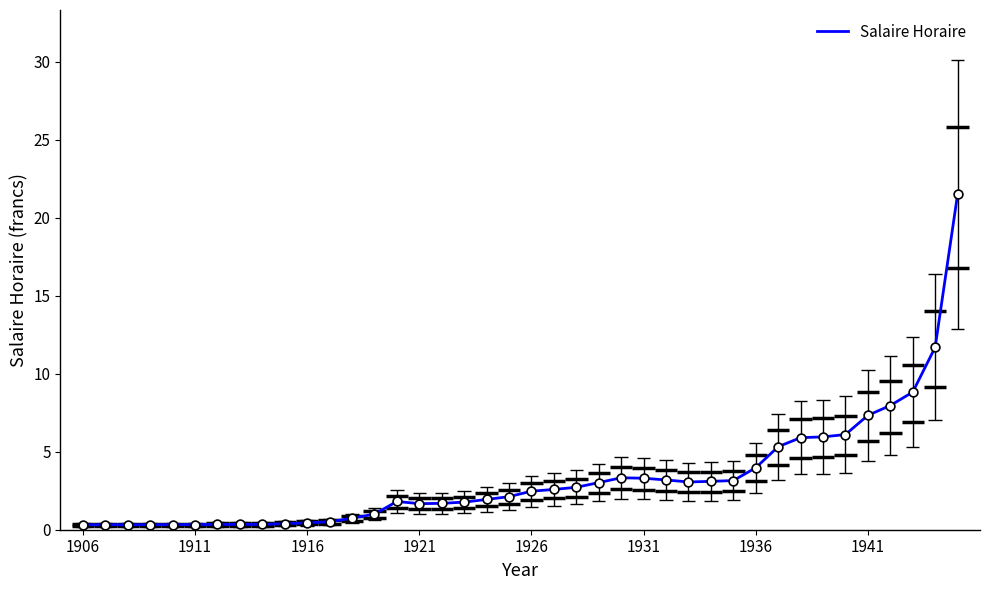

What is the maximum value for Salaire Horaire?

21.5